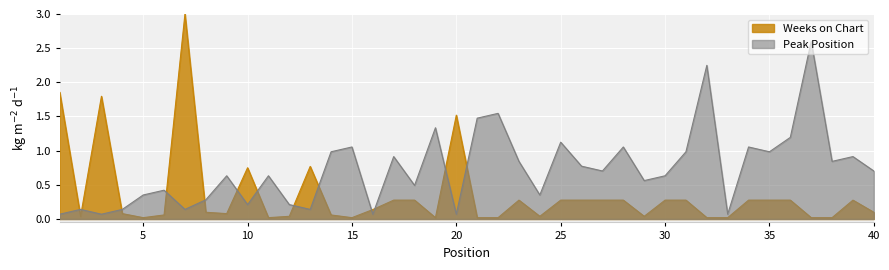

Between 2 and 18, which series saw the biggest shift?

Peak Position